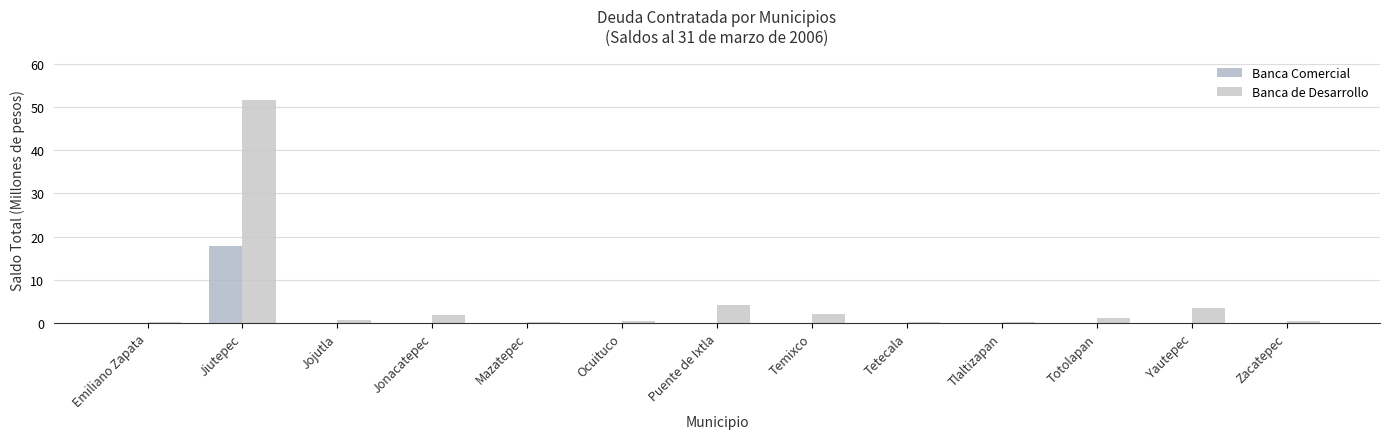

What is the difference between the maximum and minimum values in the Banca Comercial series?

17.9